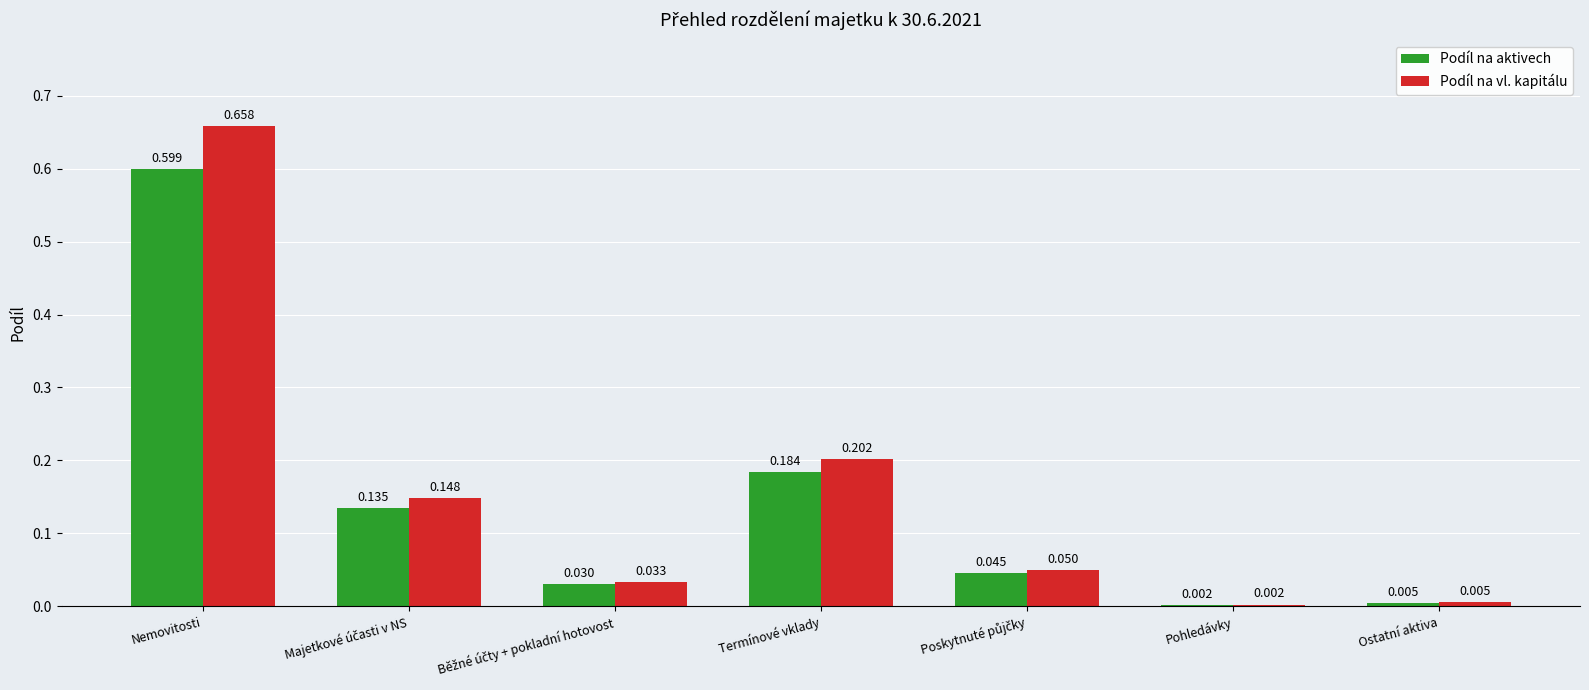

At which label does Podíl na vl. kapitálu reach its peak?

Nemovitosti